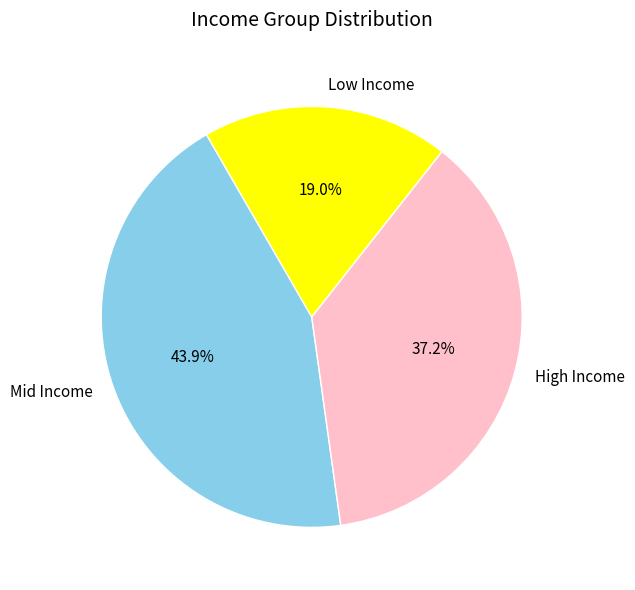

Is there a majority slice in this chart?

No